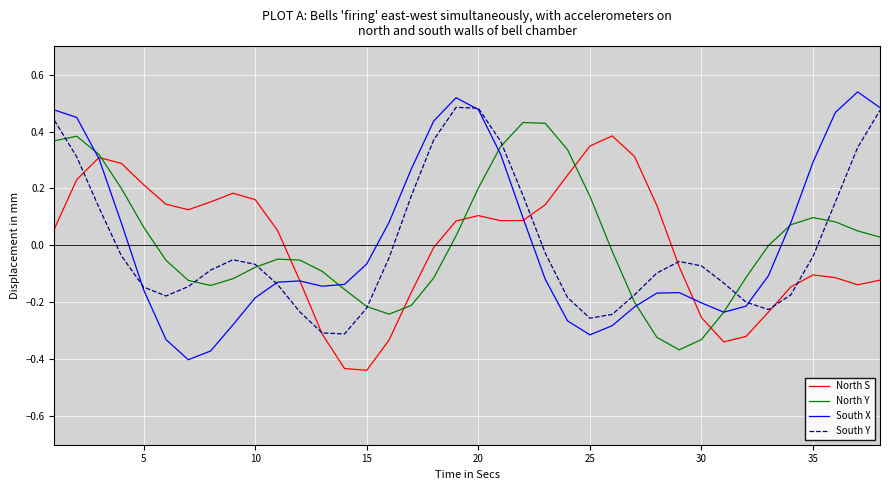

Which series has the largest range (max minus min)?

South X